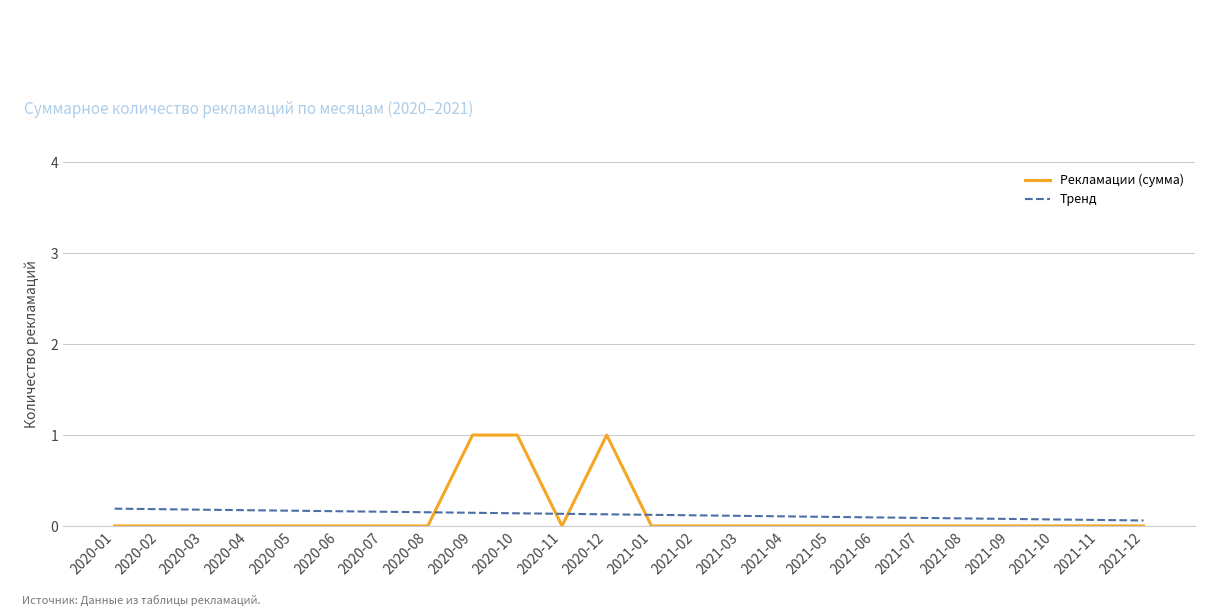

List the series in order of their peak value, lowest first.

Тренд, Рекламации (сумма)